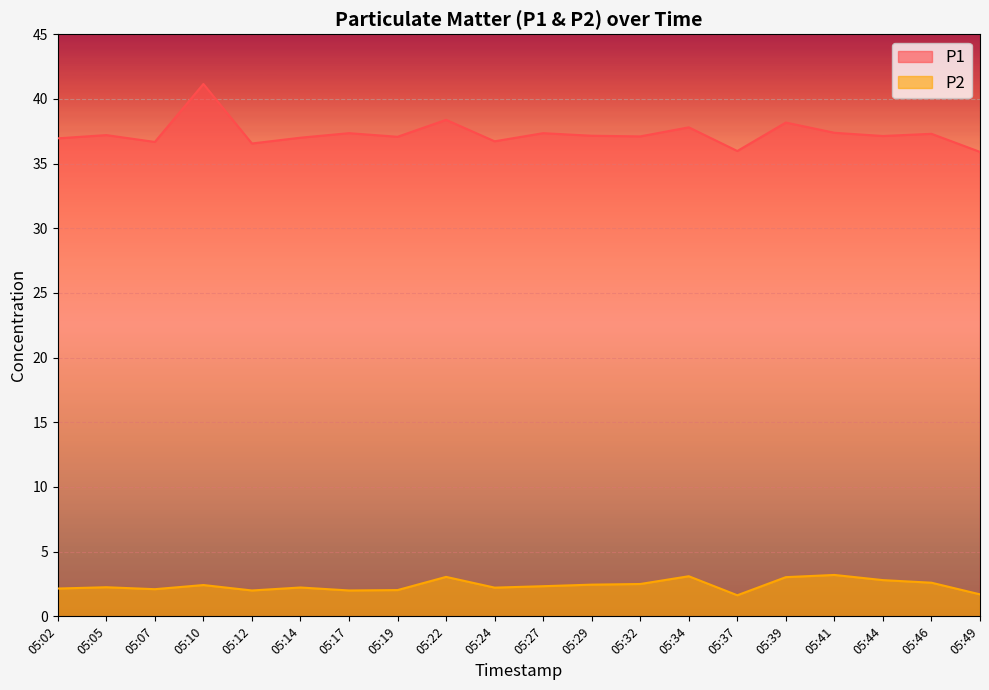

What value does the P1 series have at 05:49?

35.9